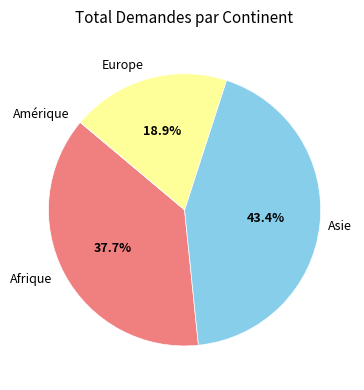

Is there any slice that represents more than half of the pie?

No